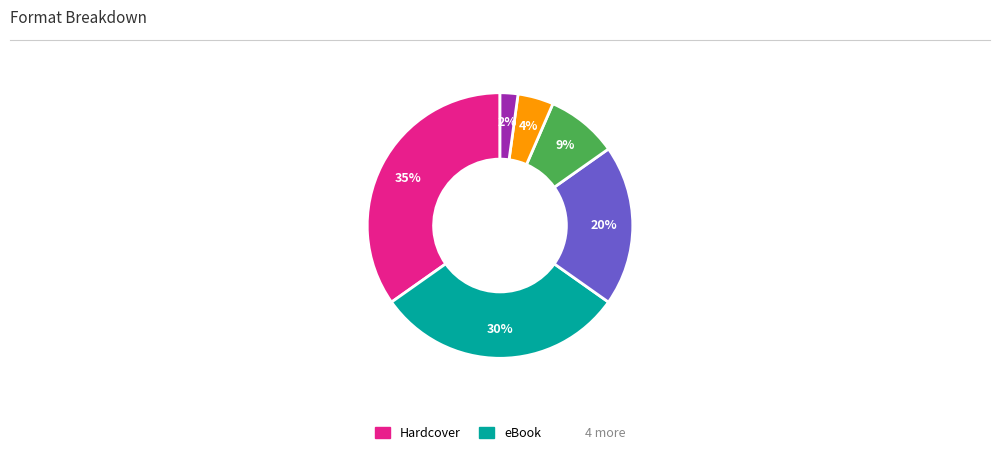

To the nearest percent, what is the difference between the largest and smallest slice percentages?

33%